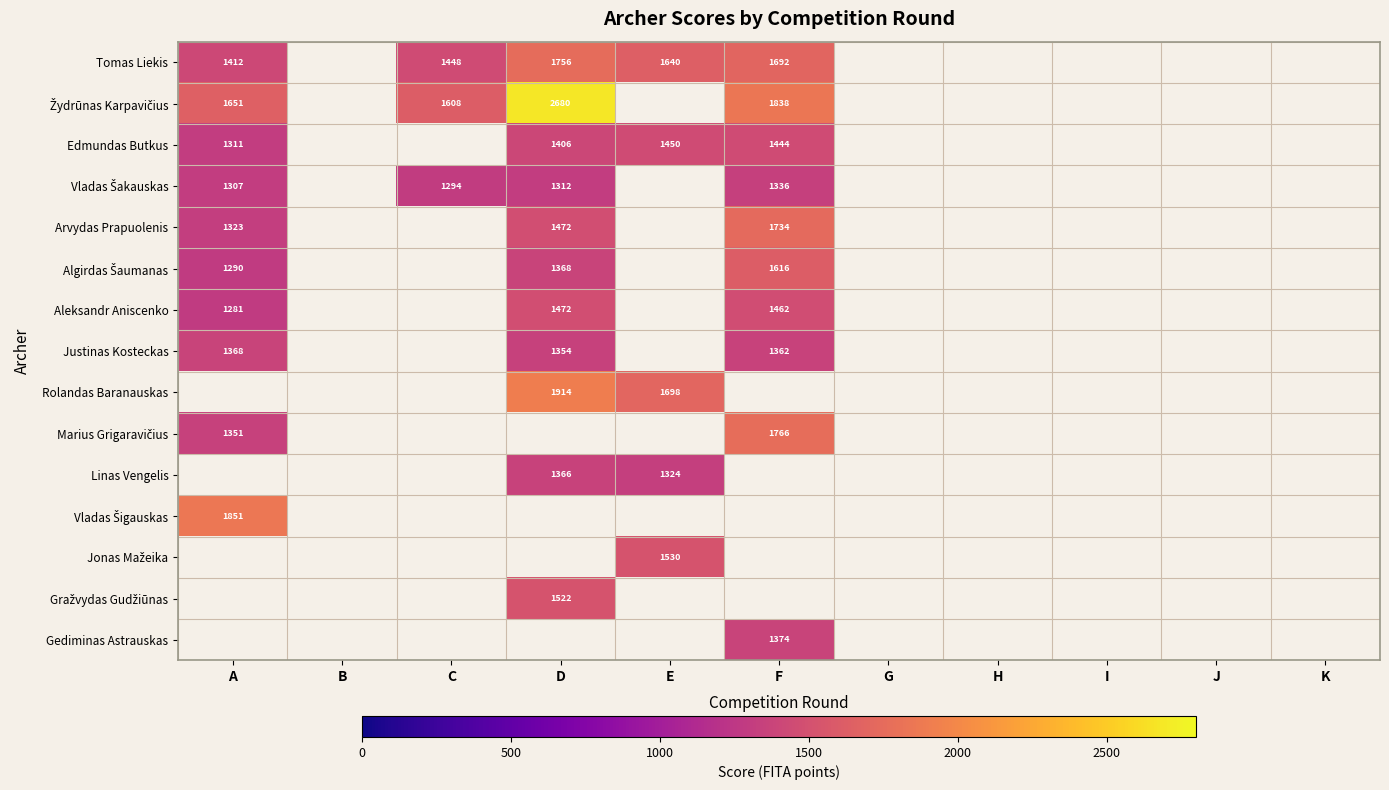

How many values in the Tomas Liekis series are below 1756?

4